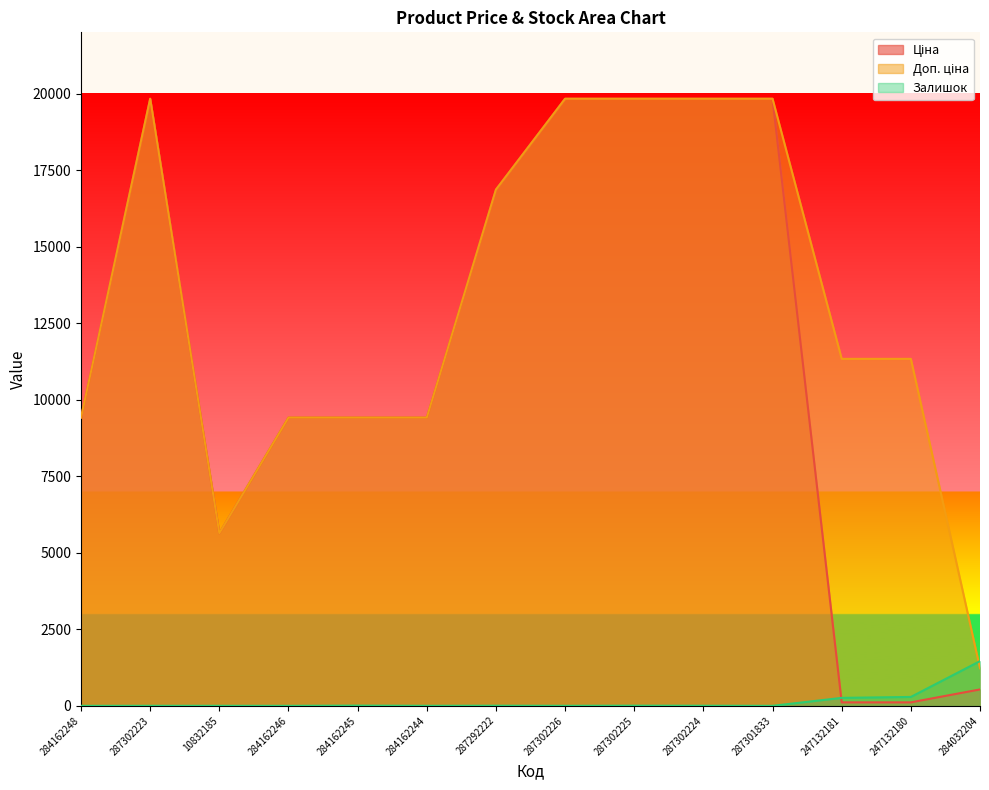

Reading left to right, transcribe all the data shown in this chart.

Ціна: 284162248=9416.9	287302223=19831.1	10832185=5636.0	284162246=9416.9	284162245=9416.9	284162244=9416.9	287292222=16863.2	287302226=19831.1	287302225=19831.1	287302224=19831.1	287301833=19831.1	247132181=113.3	247132180=113.3	284032204=535.4
Доп. ціна: 284162248=9416.9	287302223=19831.1	10832185=5636.0	284162246=9416.9	284162245=9416.9	284162244=9416.9	287292222=16863.2	287302226=19831.1	287302225=19831.1	287302224=19831.1	287301833=19831.1	247132181=11334.0	247132180=11334.0	284032204=1227.2
Залишок: 284162248=0.0	287302223=1.0	10832185=1.0	284162246=0.0	284162245=7.0	284162244=1.0	287292222=4.0	287302226=1.0	287302225=5.0	287302224=3.0	287301833=0.0	247132181=260.0	247132180=290.0	284032204=1460.0